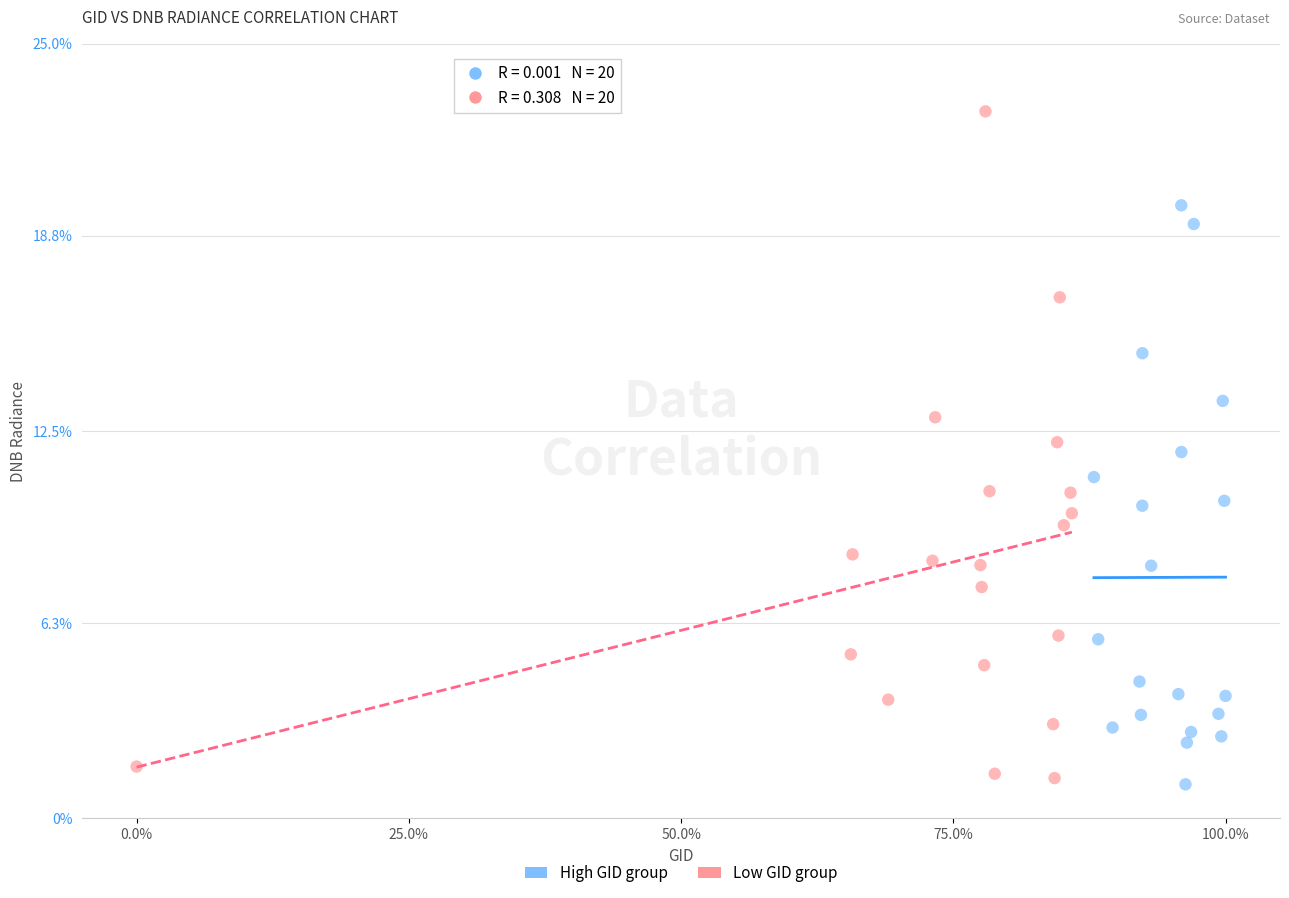

What are all the series names shown in the legend?

High GID group, Low GID group